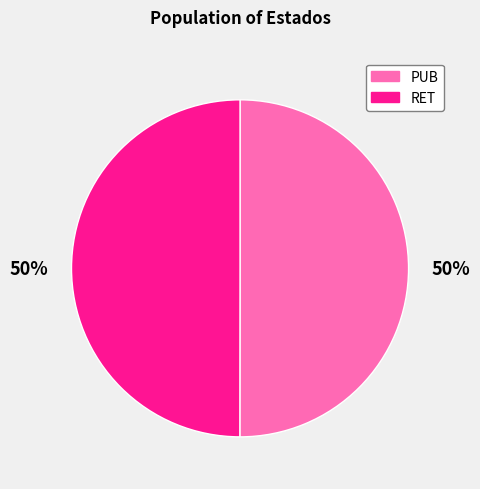

What is the ratio of the value at RET to the value at PUB?

1.0